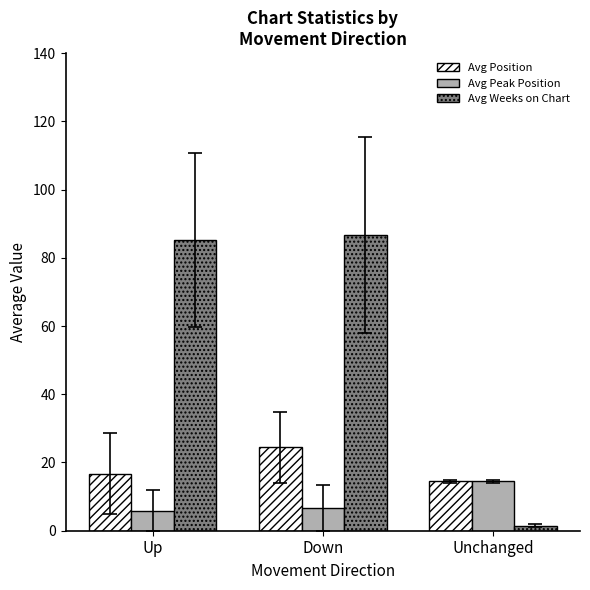

Which series has the widest spread of values?

Avg Weeks on Chart